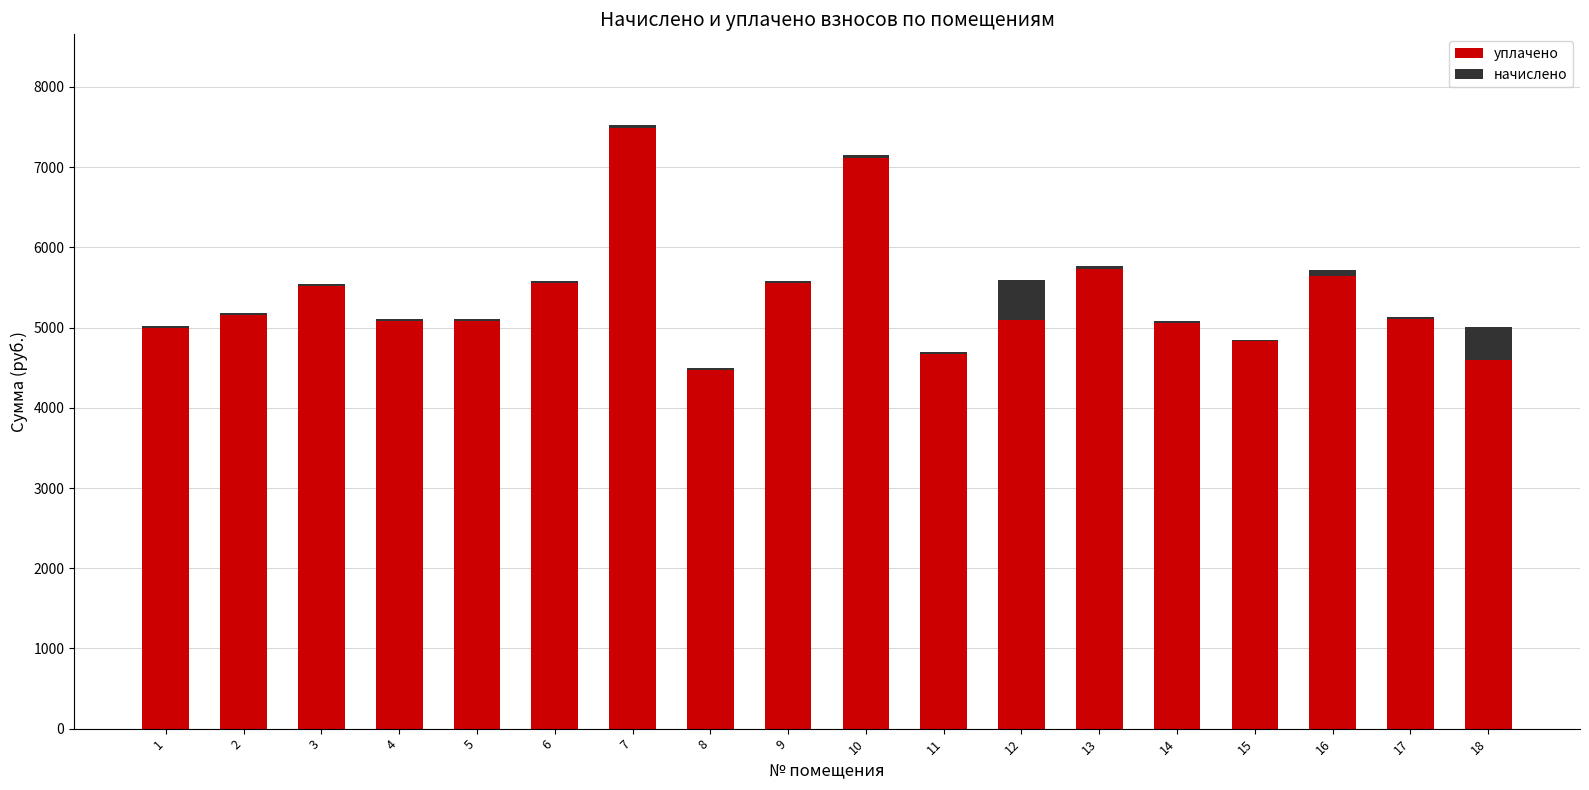

What are all the series names shown in the legend?

уплачено, начислено